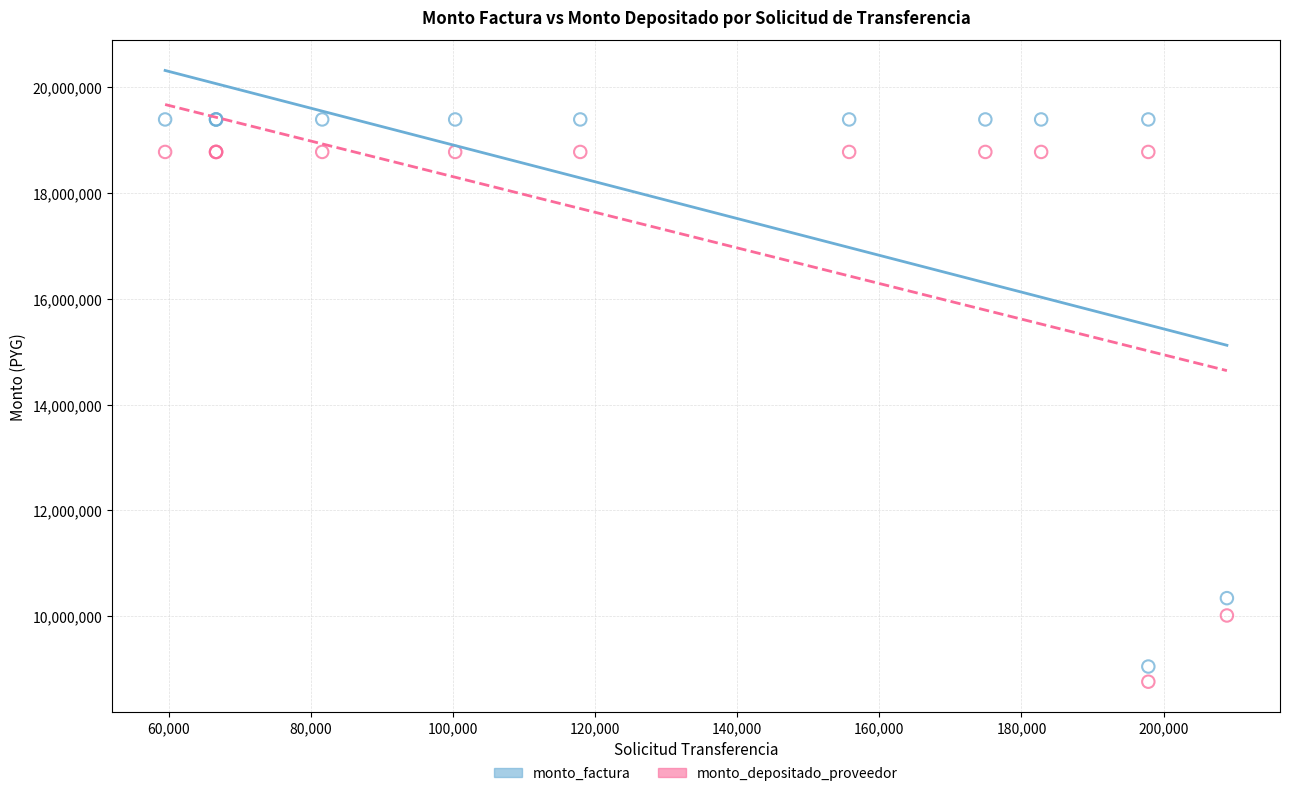

What are all the series names shown in the legend?

monto_factura, monto_depositado_proveedor